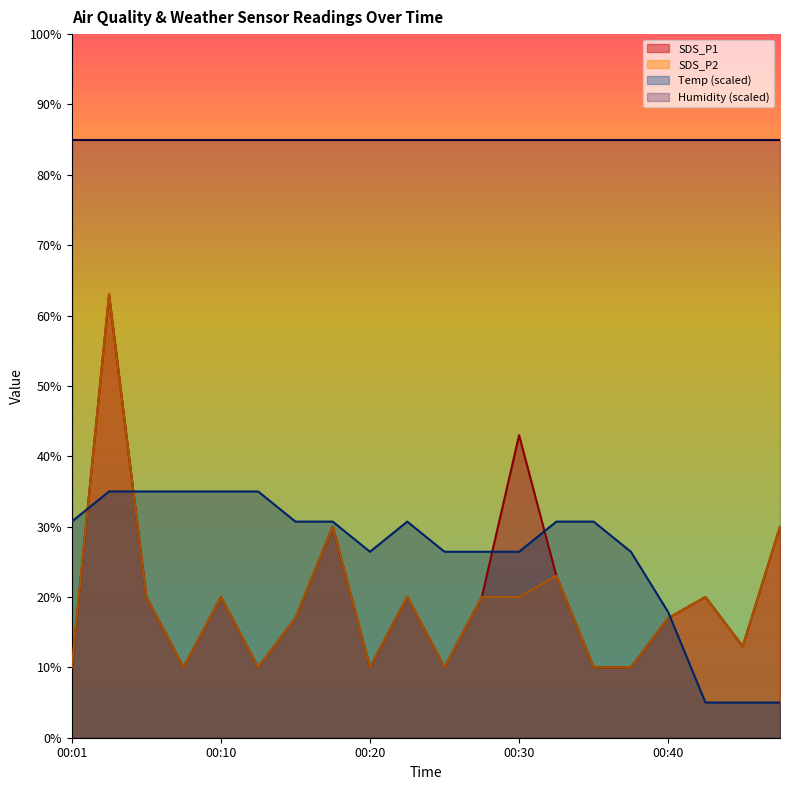

What is the highest value of the Humidity (scaled) series?

85.0